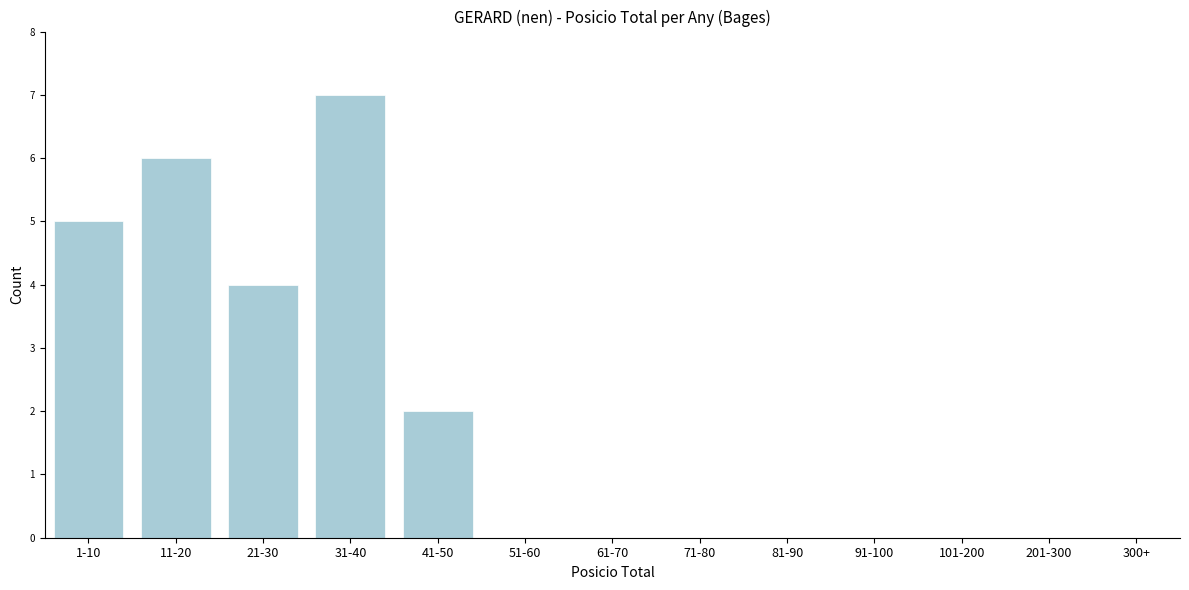

Reading left to right, transcribe all the data shown in this chart.

1-10=5	11-20=6	21-30=4	31-40=7	41-50=2	51-60=0	61-70=0	71-80=0	81-90=0	91-100=0	101-200=0	201-300=0	300+=0